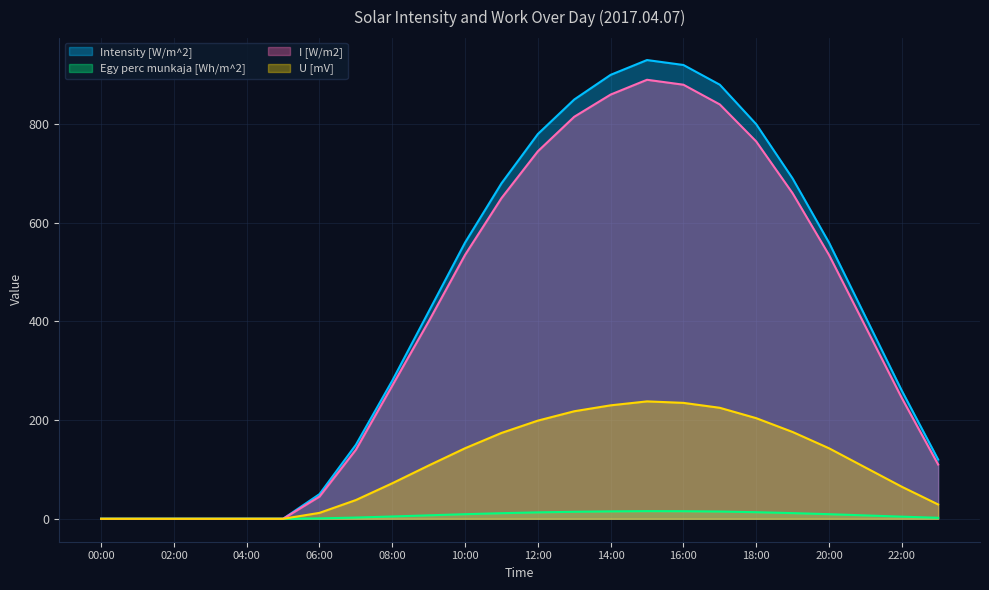

True or false: I [W/m2] and Intensity [W/m^2] intersect in this chart.

False